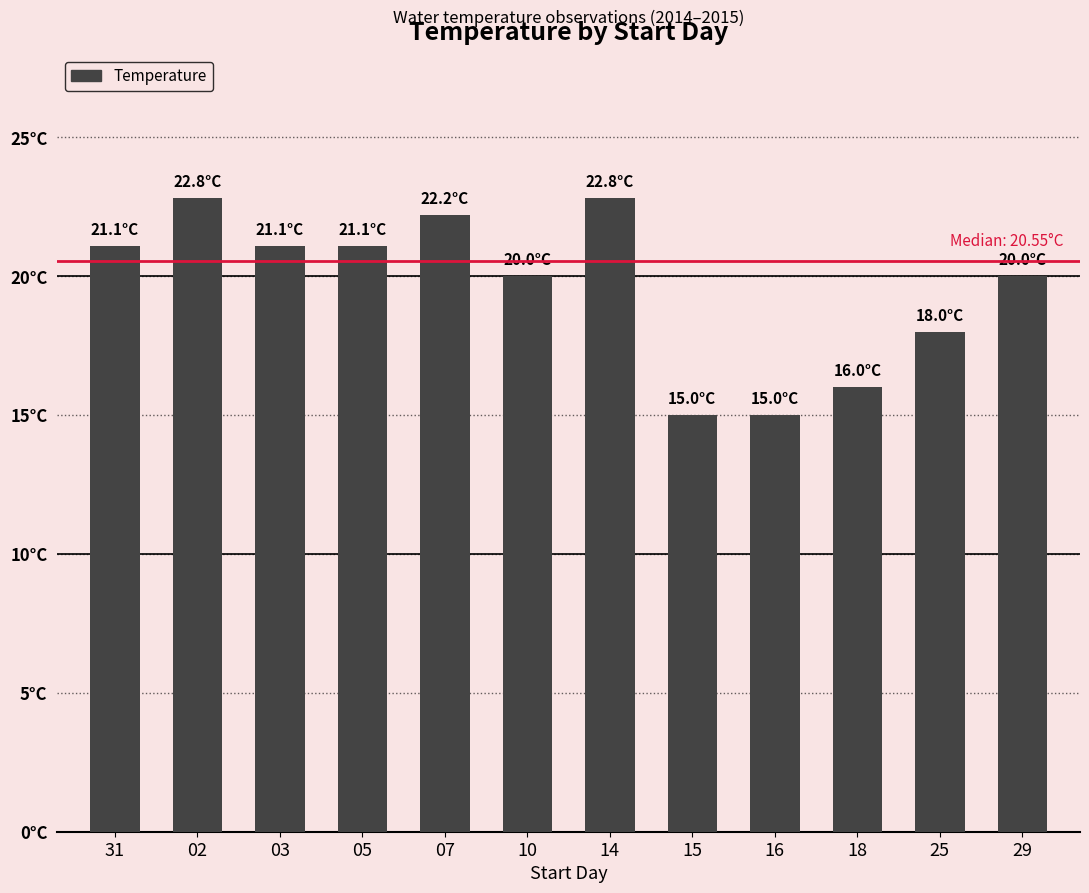

Rank the categories by value from highest to lowest.

02, 14, 07, 31, 03, 05, 10, 29, 25, 18, 15, 16